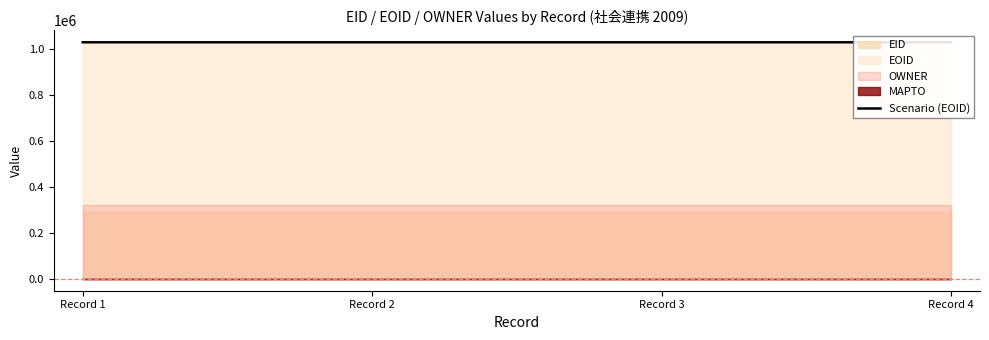

How many values are between 1029089 and 1029091?

3